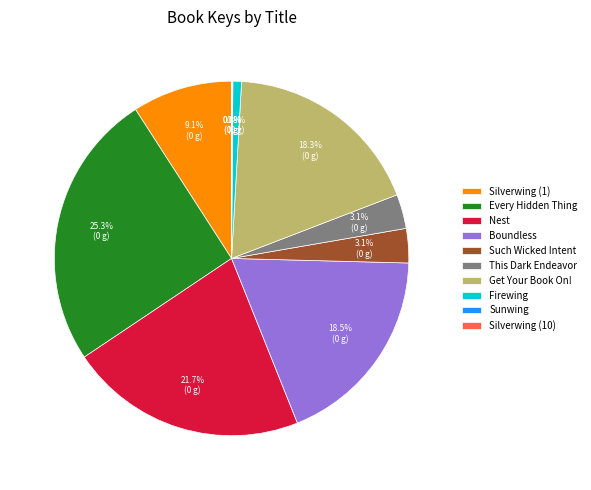

What percentage do This Dark Endeavor and Silverwing (1) together represent?

12.2%